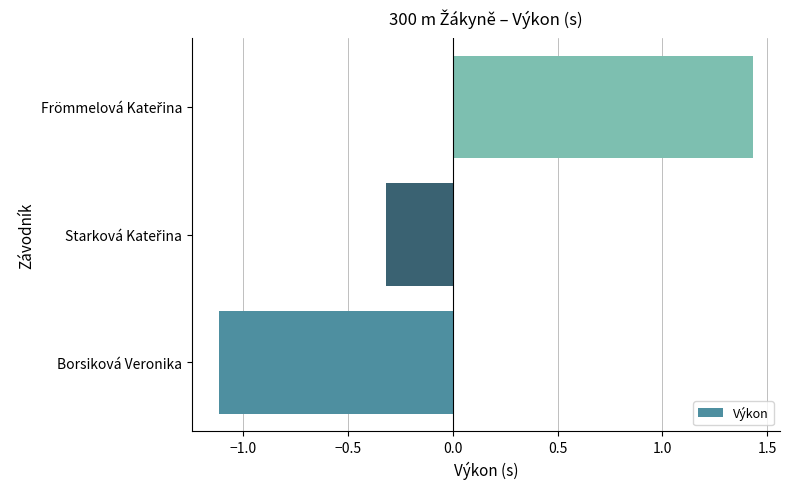

What value does the data have at Borsiková Veronika?

-1.1